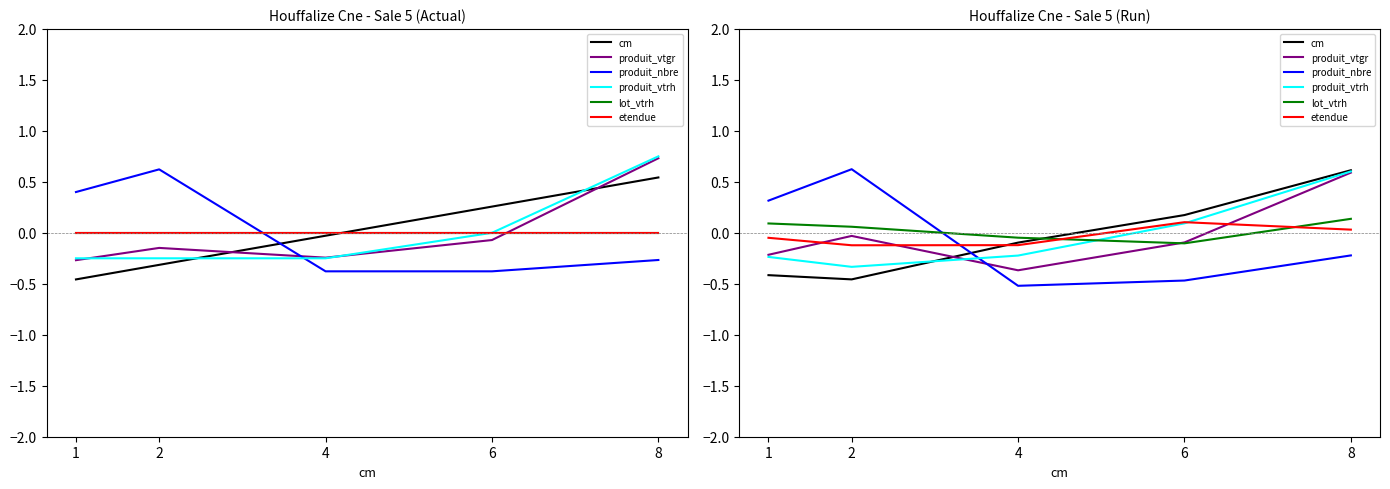

Is the value of lot_vtrh at 2 greater than the value of etendue at 2?

Yes